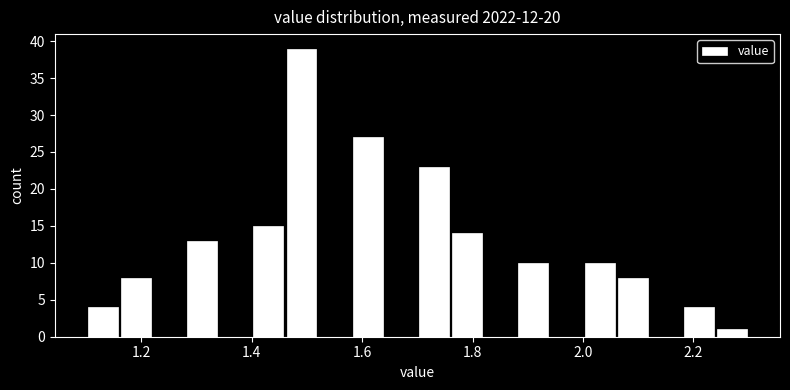

Read against the x-axis, roughly where is the centre of the tallest bar?

1.50